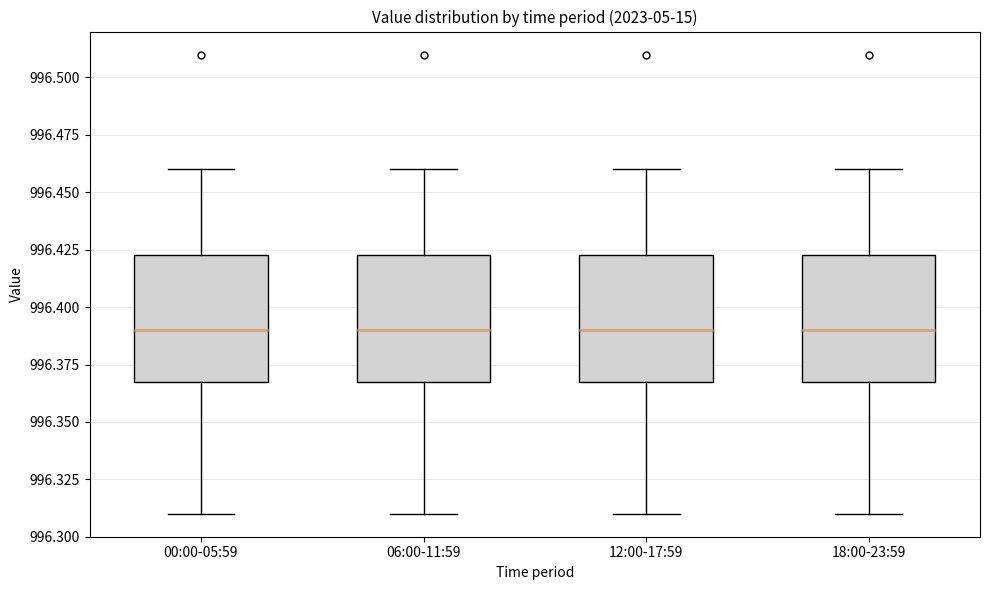

Reading left to right, transcribe this box plot: for each box, give where its median line is, the range the box spans, and where its two whiskers end, as read against the y-axis. The values are not printed on the chart, so give them approximately, as read against the axis.

00:00-05:59: median 996.390, box 996.370 to 996.425, whiskers 996.310 to 996.460
06:00-11:59: median 996.390, box 996.370 to 996.425, whiskers 996.310 to 996.460
12:00-17:59: median 996.390, box 996.370 to 996.425, whiskers 996.310 to 996.460
18:00-23:59: median 996.390, box 996.370 to 996.425, whiskers 996.310 to 996.460